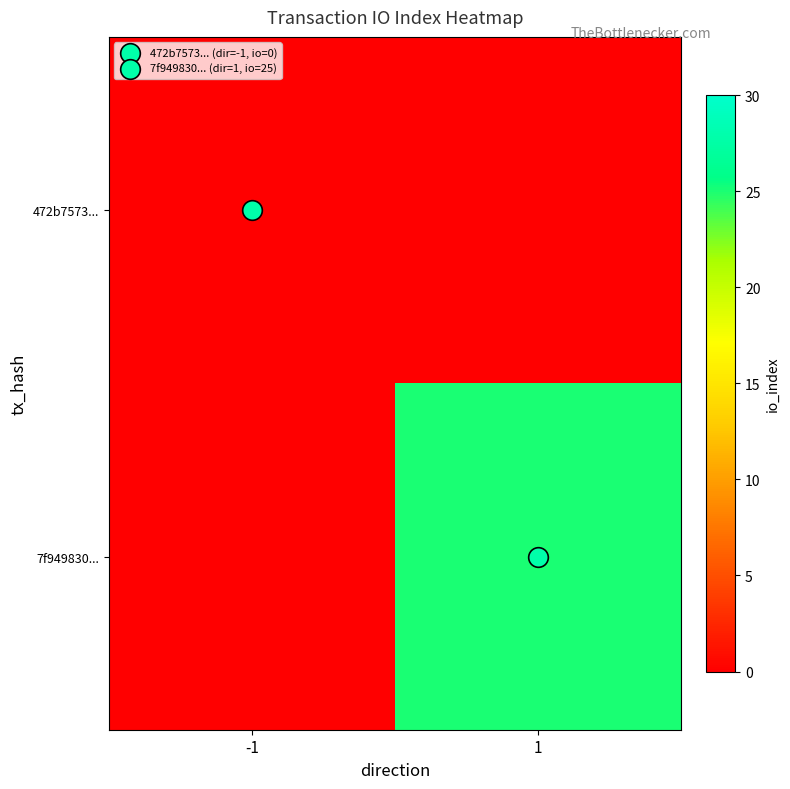

Reading left to right, extract all data points from this chart.

472b7573...: -1=0	1=0
7f949830...: -1=0	1=25